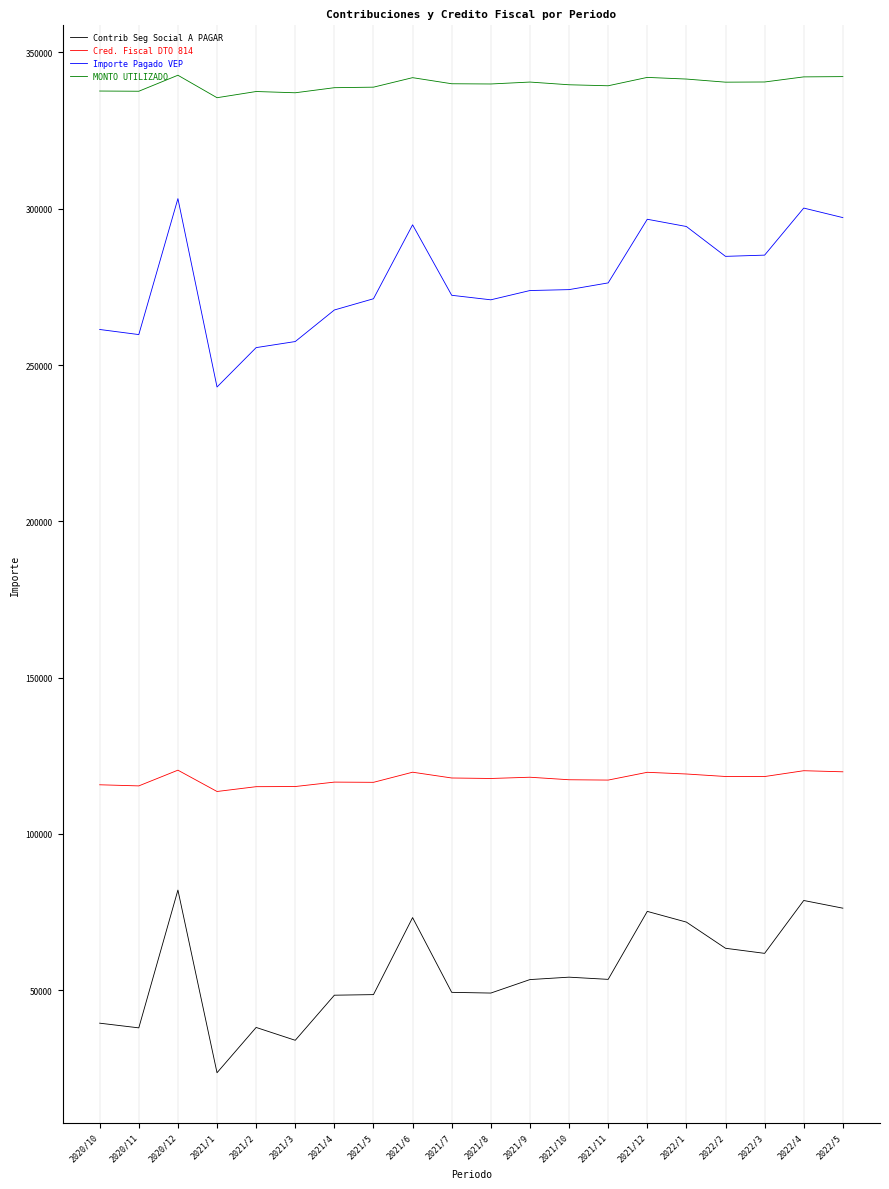

Which series has the widest spread of values?

Importe Pagado VEP